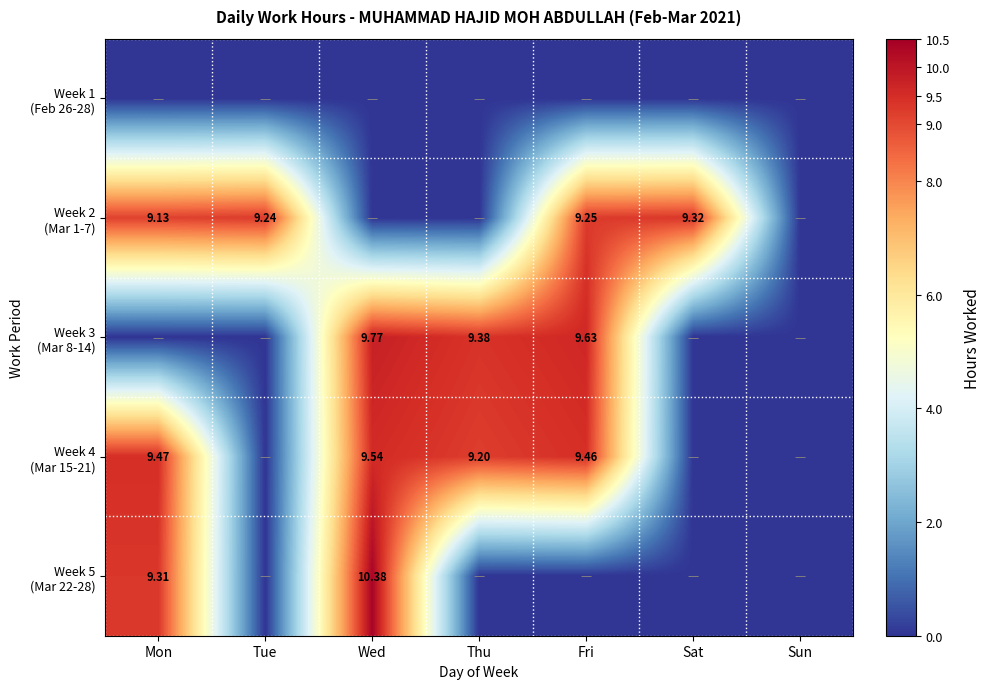

What is the difference between the Week 4 (Mar 15-21) values at Mon and Wed?

0.1